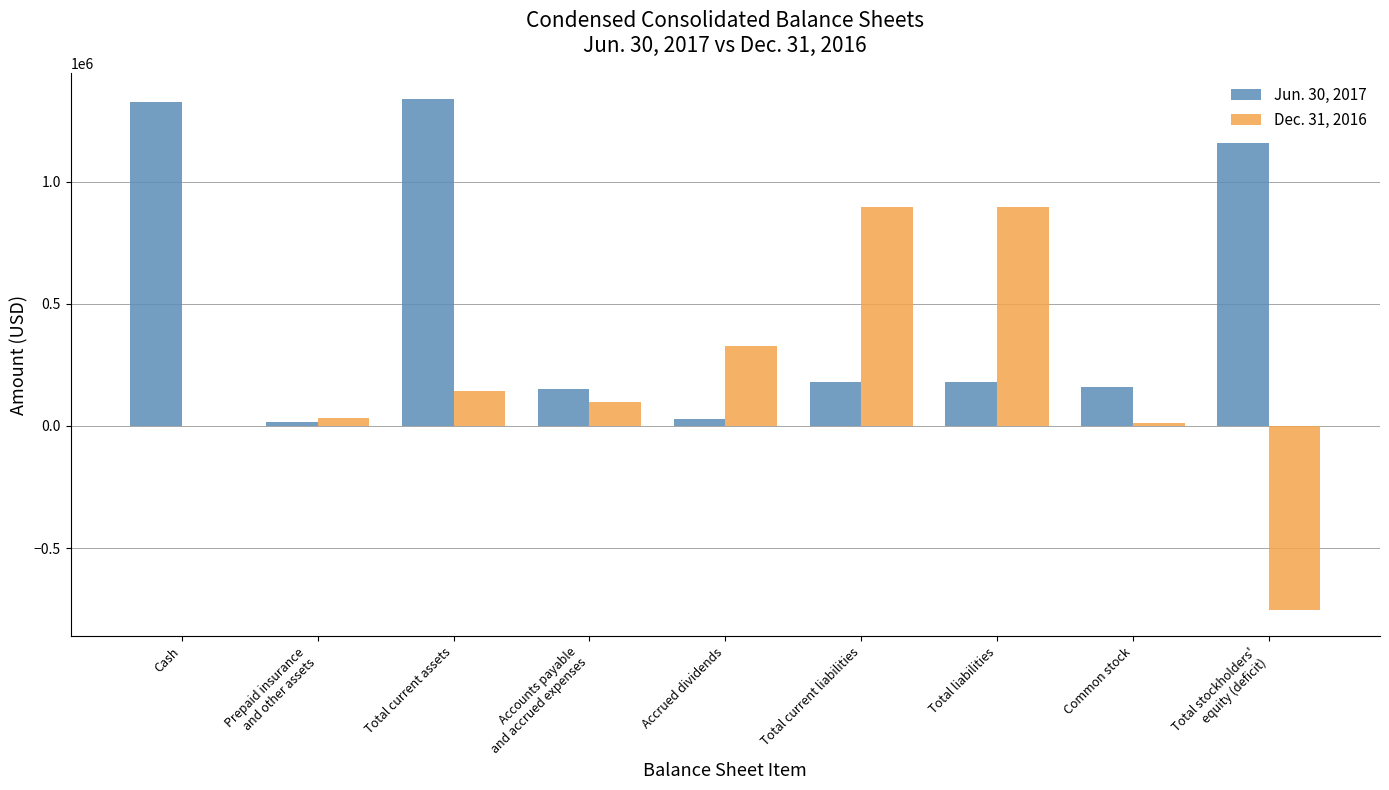

At which category is the sum across all series the highest?

Total current assets